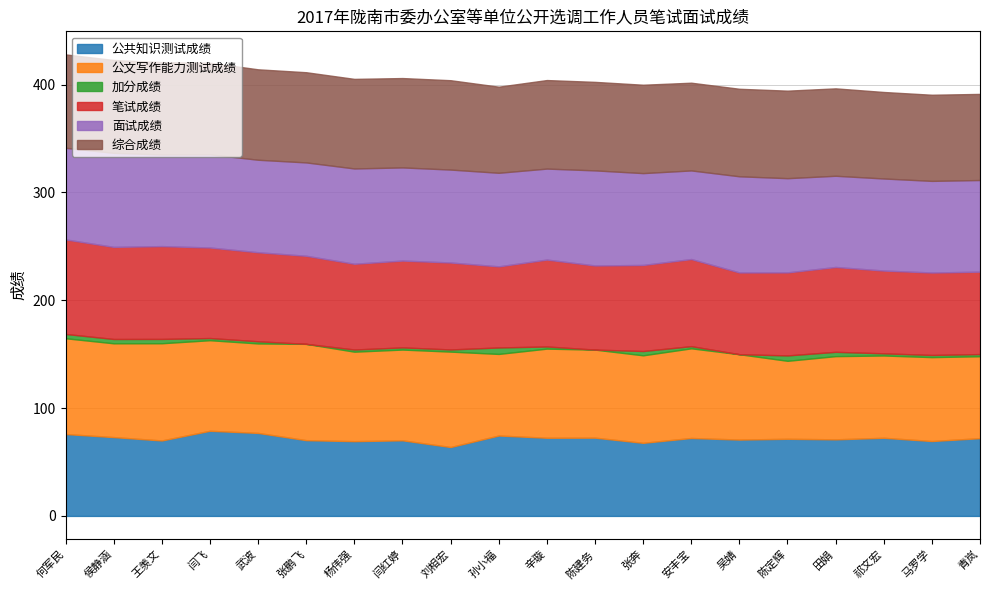

What is the label of the 9th point from the left?

刘相宏